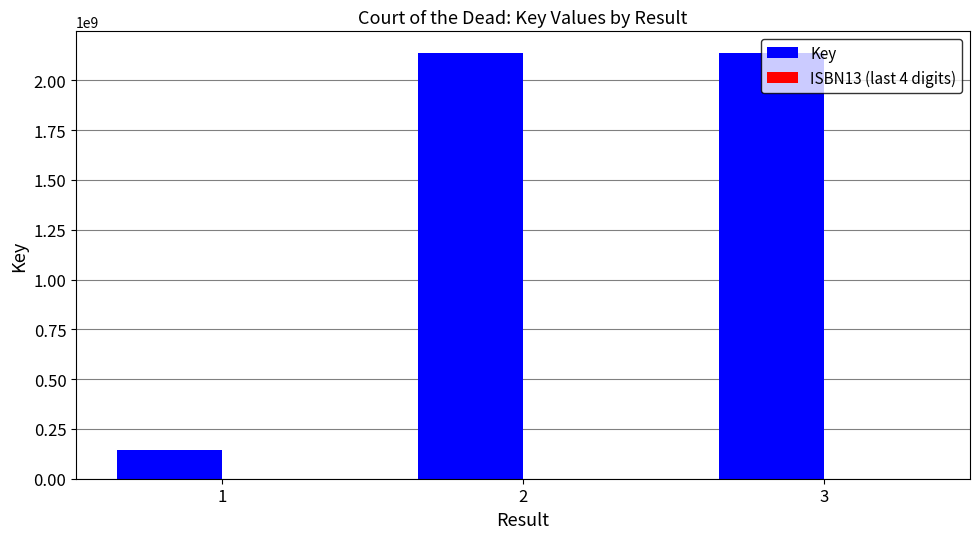

Which series has the largest range (max minus min)?

Key